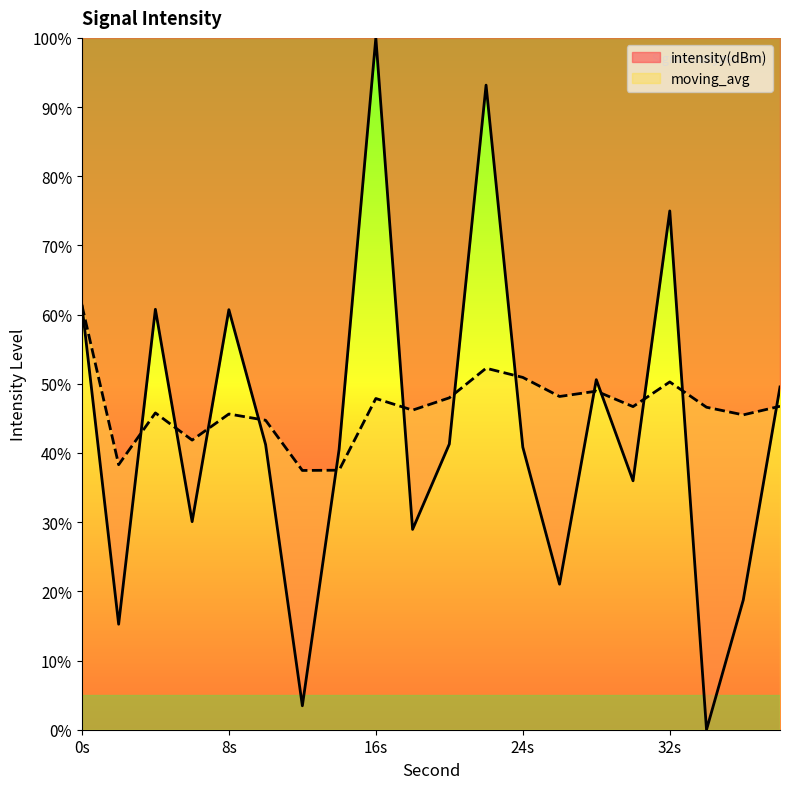

What are all the series names shown in the legend?

intensity(dBm), moving_avg